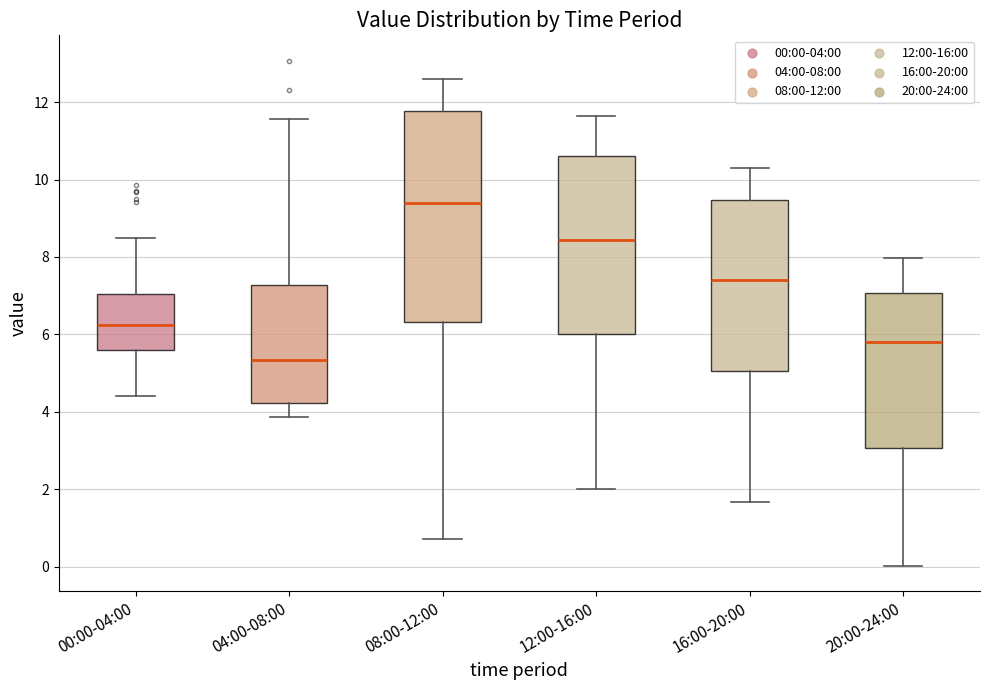

Which box has the lowest median line?

04:00-08:00